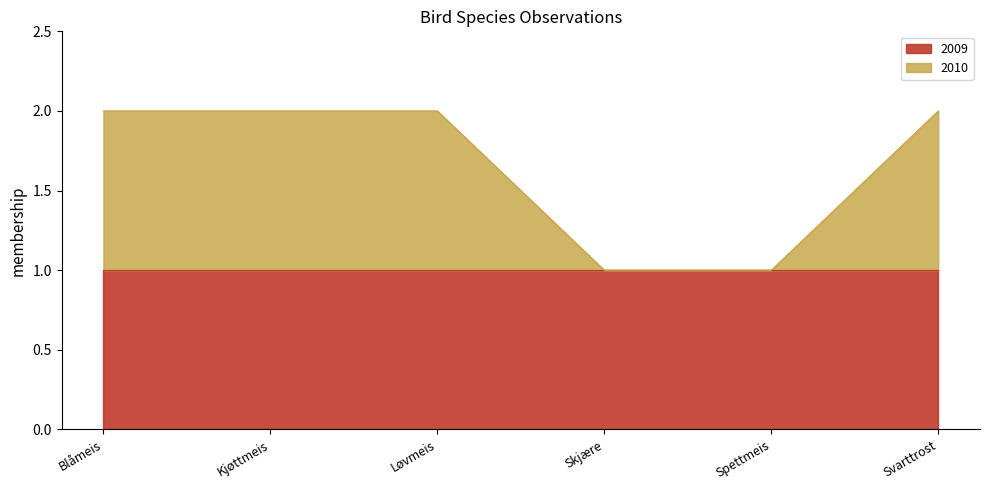

Rank the categories by value from highest to lowest.

Blåmeis, Kjøttmeis, Løvmeis, Svarttrost, Skjære, Spettmeis